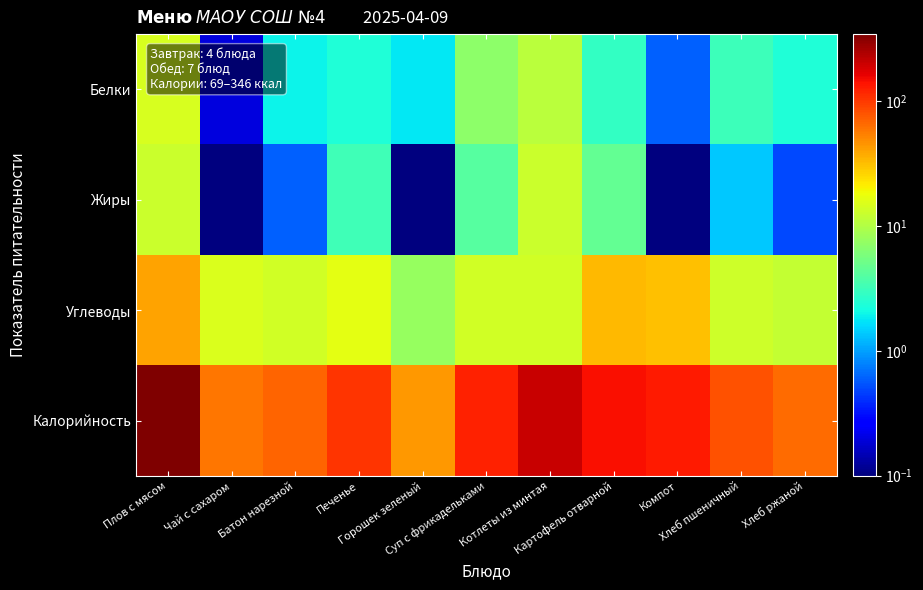

What is the total value across all series at Хлеб ржаной?

80.9